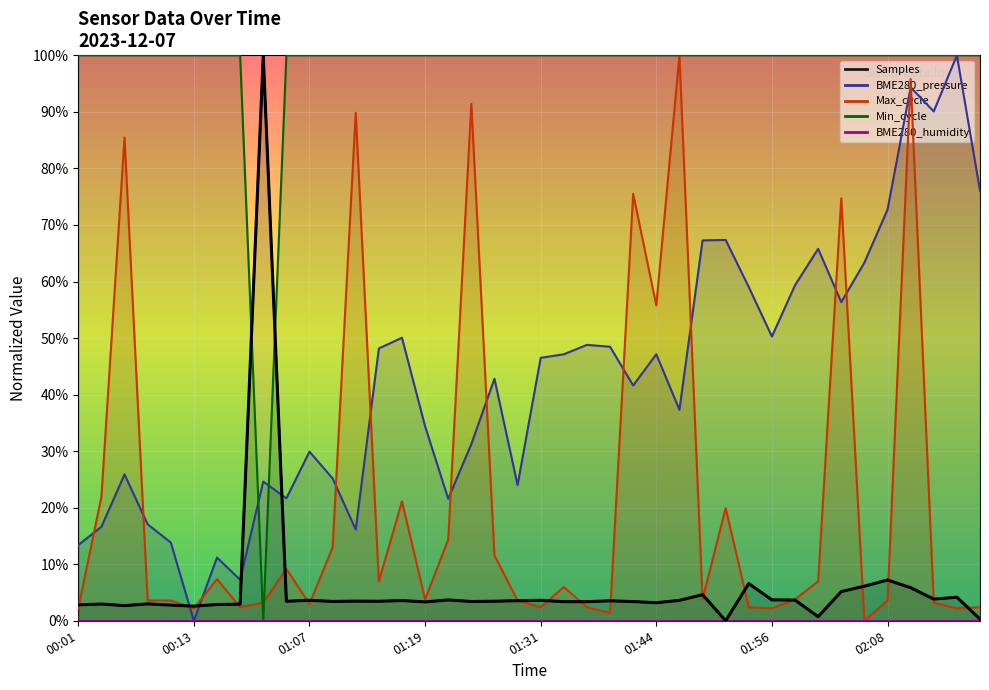

At which category is the sum across all series the highest?

02:10